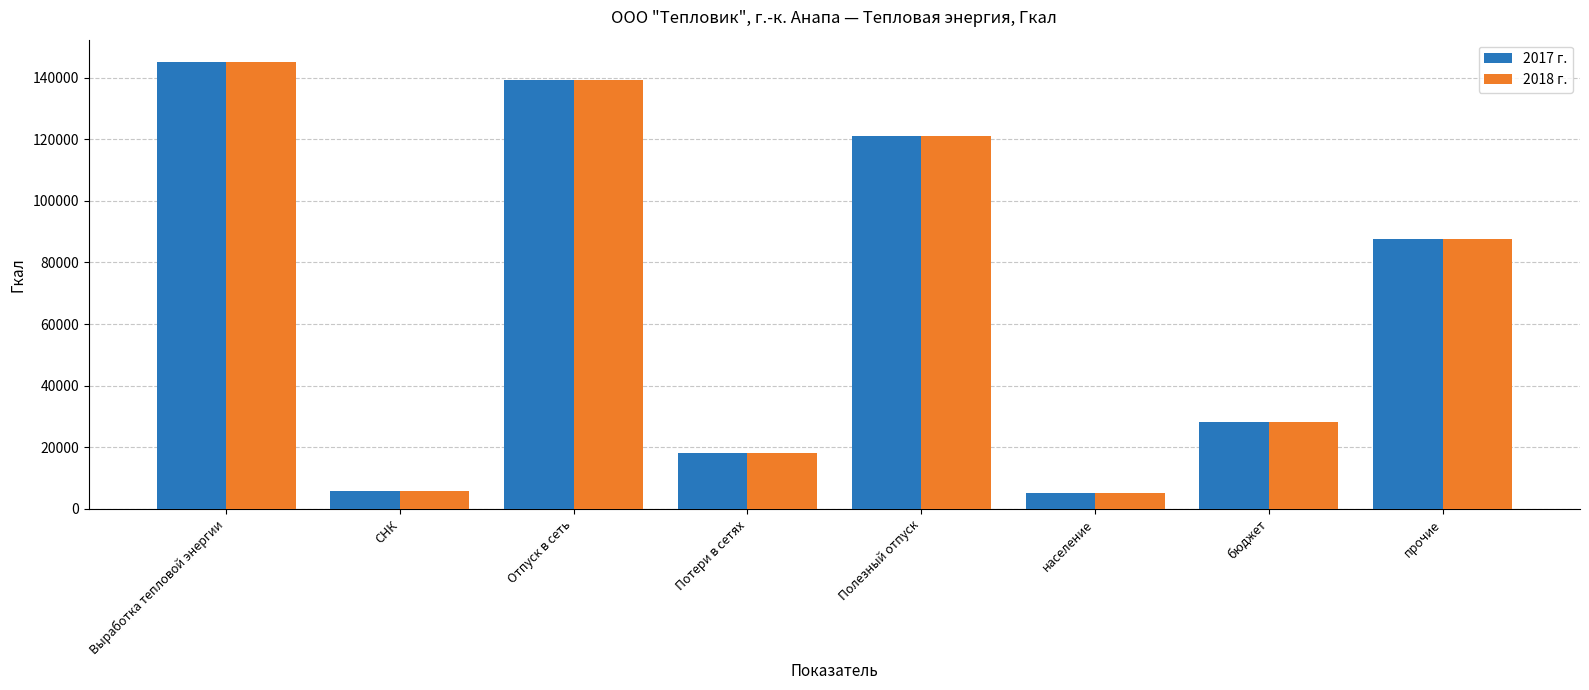

How many bars are there in total?

16